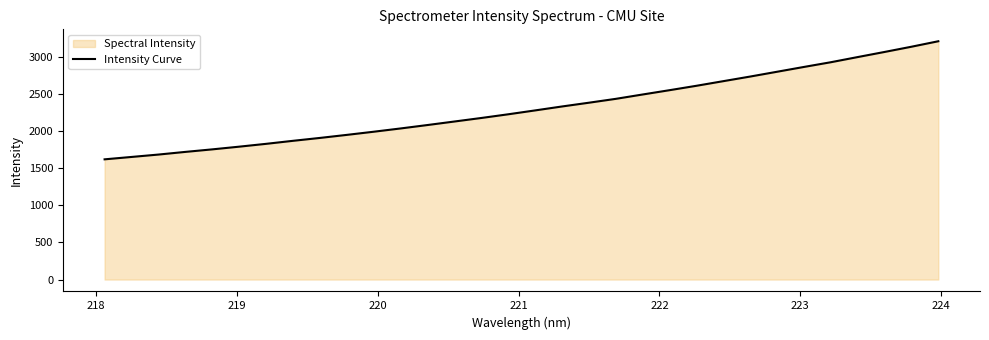

What is the difference between the maximum and minimum values?

1592.0